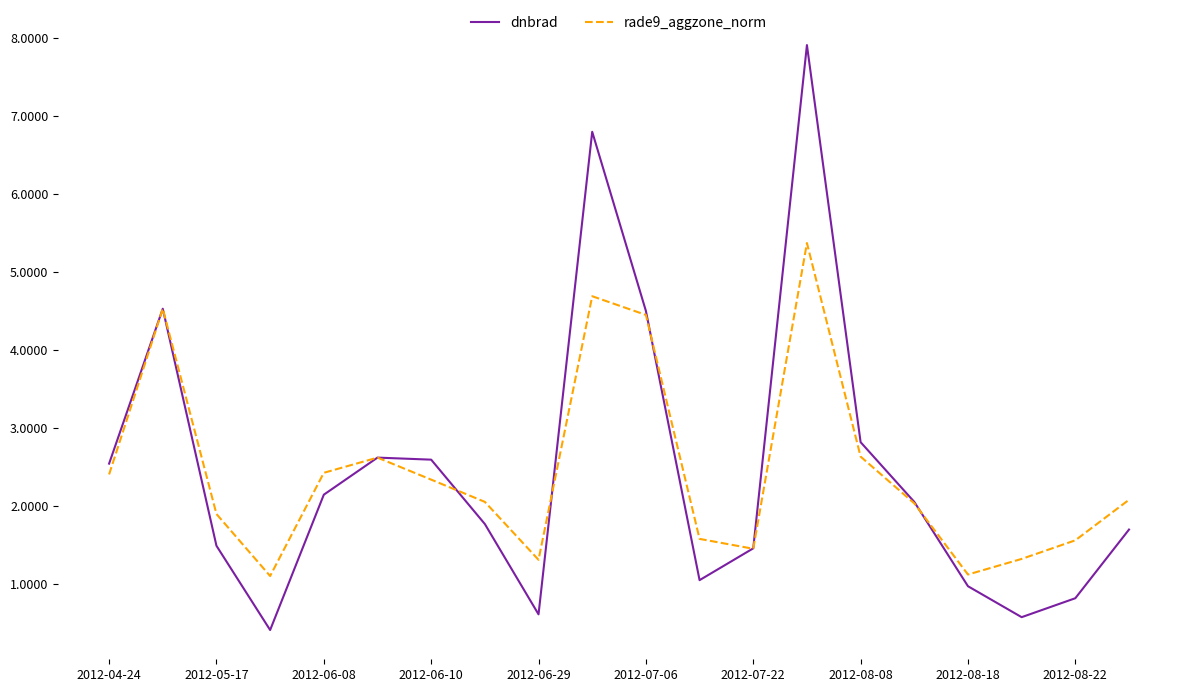

Rank the series by their maximum value, from highest to lowest.

dnbrad, rade9_aggzone_norm